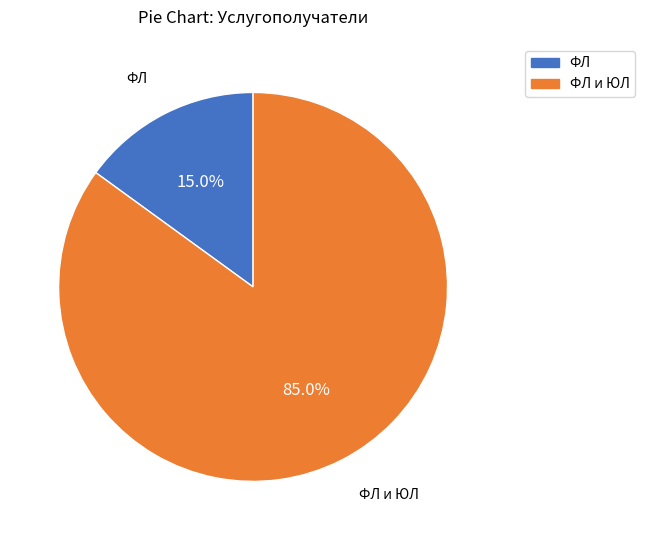

What portion of the pie excludes ФЛ и ЮЛ?

15.0%